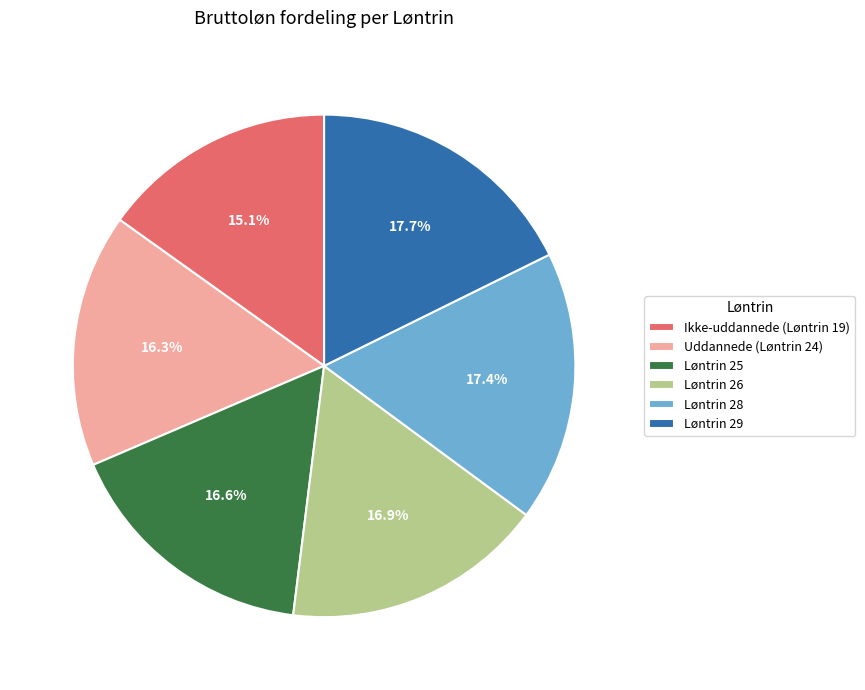

Does any single category account for the majority?

No